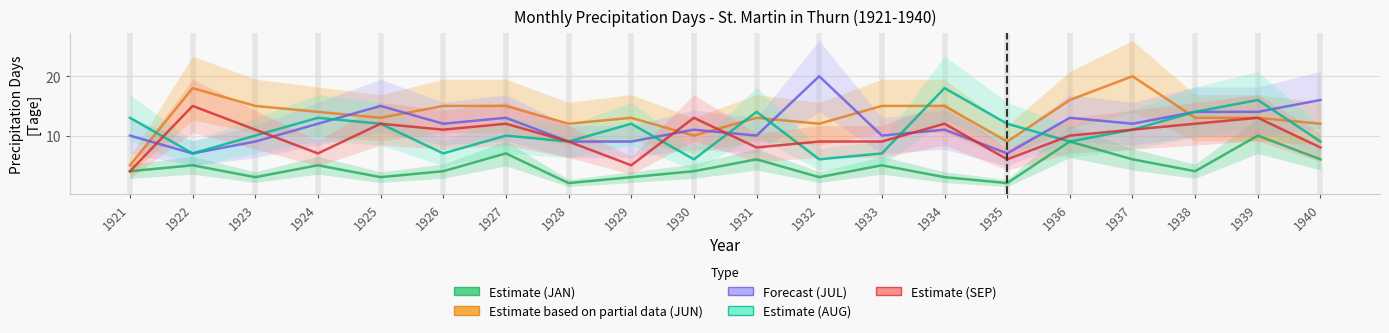

Which label corresponds to the largest value in the chart?

1937